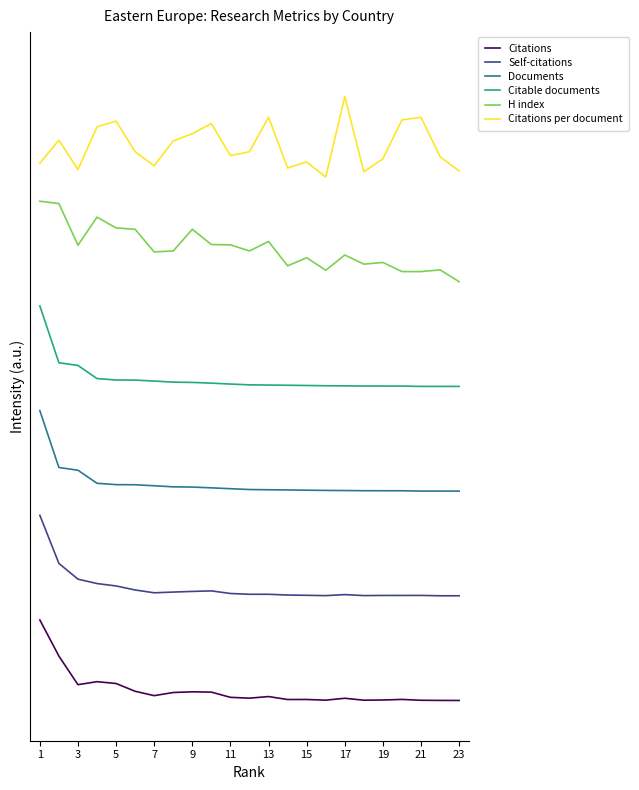

Reading left to right, extract all data points from this chart.

Citations: 1.0	0.6	0.2	0.2	0.2	0.1	0.1	0.1	0.1	0.1	0.0	0.0	0.0	0.0	0.0	0.0	0.0	0.0	0.0	0.0	0.0	0.0	0.0
Self-citations: 2.3	1.7	1.5	1.5	1.4	1.4	1.3	1.3	1.4	1.4	1.3	1.3	1.3	1.3	1.3	1.3	1.3	1.3	1.3	1.3	1.3	1.3	1.3
Documents: 3.6	2.9	2.9	2.7	2.7	2.7	2.7	2.7	2.6	2.6	2.6	2.6	2.6	2.6	2.6	2.6	2.6	2.6	2.6	2.6	2.6	2.6	2.6
Citable documents: 4.9	4.2	4.2	4.0	4.0	4.0	4.0	4.0	3.9	3.9	3.9	3.9	3.9	3.9	3.9	3.9	3.9	3.9	3.9	3.9	3.9	3.9	3.9
H index: 6.2	6.2	5.7	6.0	5.9	5.9	5.6	5.6	5.9	5.7	5.7	5.6	5.7	5.4	5.5	5.3	5.5	5.4	5.4	5.3	5.3	5.3	5.2
Citations per document: 6.7	7.0	6.6	7.1	7.2	6.8	6.6	6.9	7.0	7.2	6.8	6.8	7.2	6.6	6.7	6.5	7.5	6.6	6.7	7.2	7.2	6.8	6.6